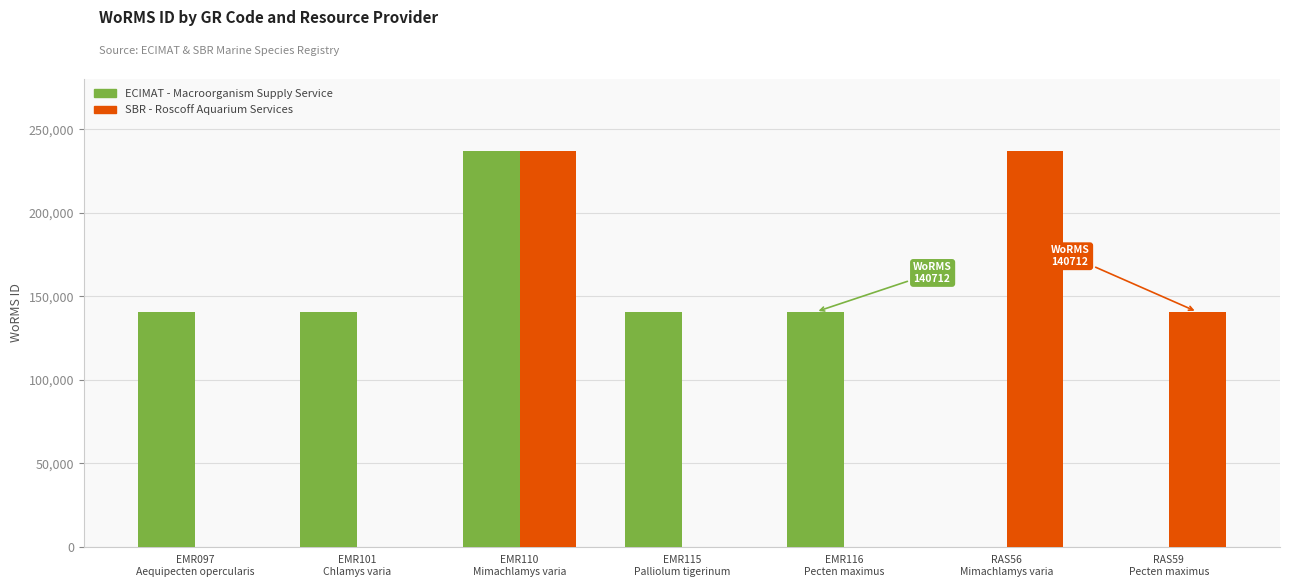

What is the maximum value for ECIMAT - Macroorganism Supply Service?

236719